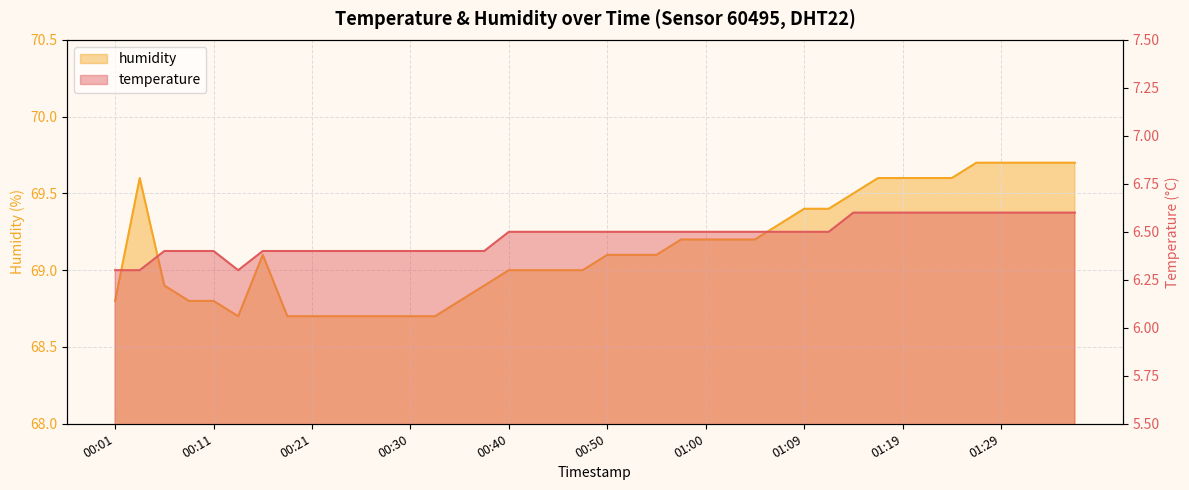

What is the smallest value displayed?

6.3